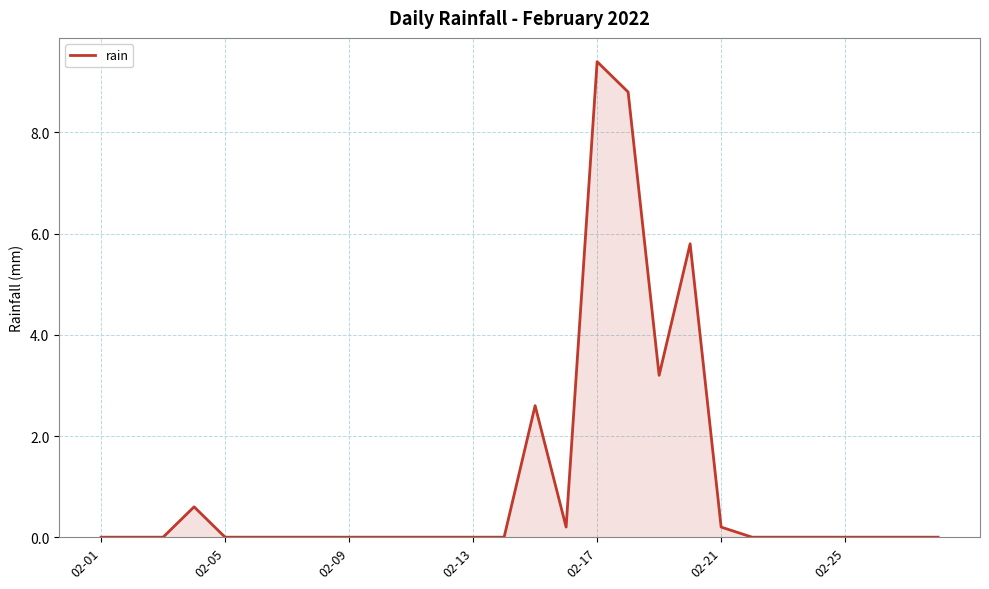

Does the chart have visible grid lines?

Yes